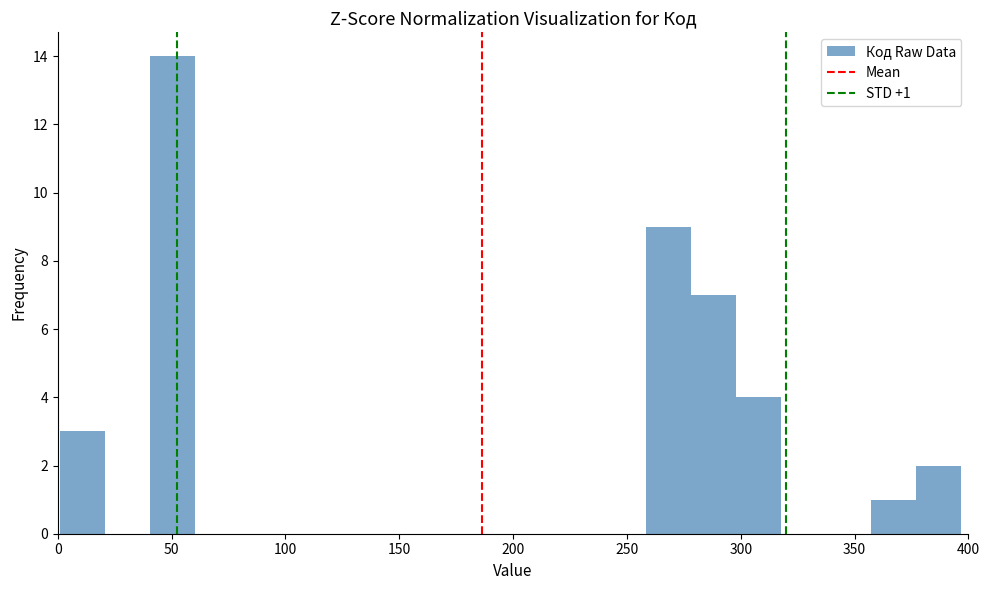

Read against the x-axis, roughly where is the centre of the tallest bar?

50